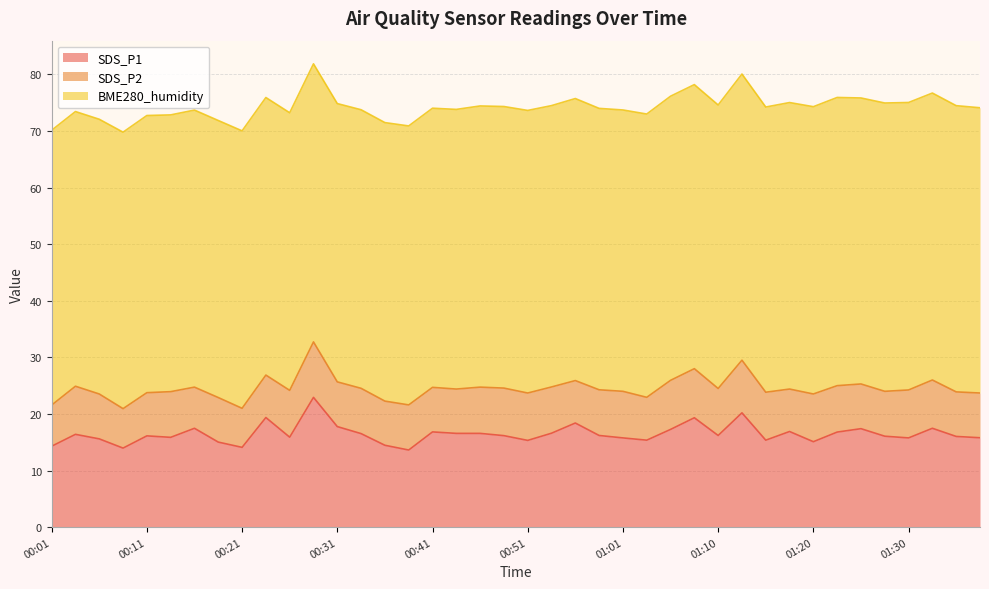

Does the chart have visible grid lines?

Yes